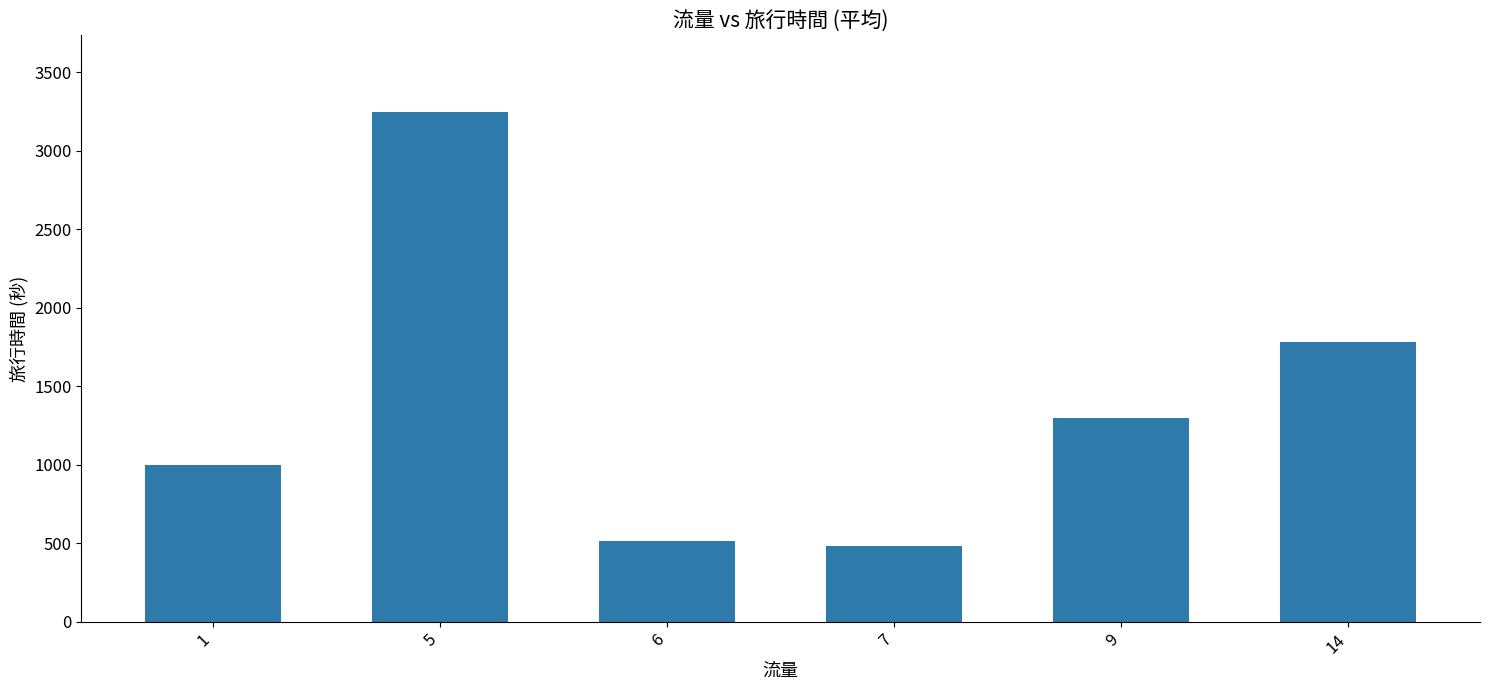

Count the number of categories in the chart.

6